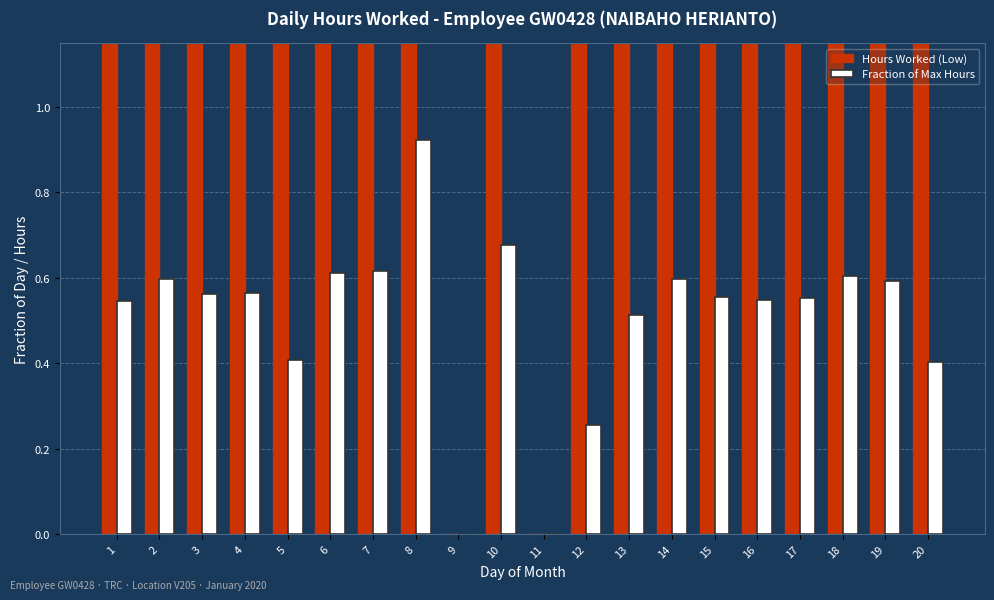

Between 3 and 7, which is larger?

7